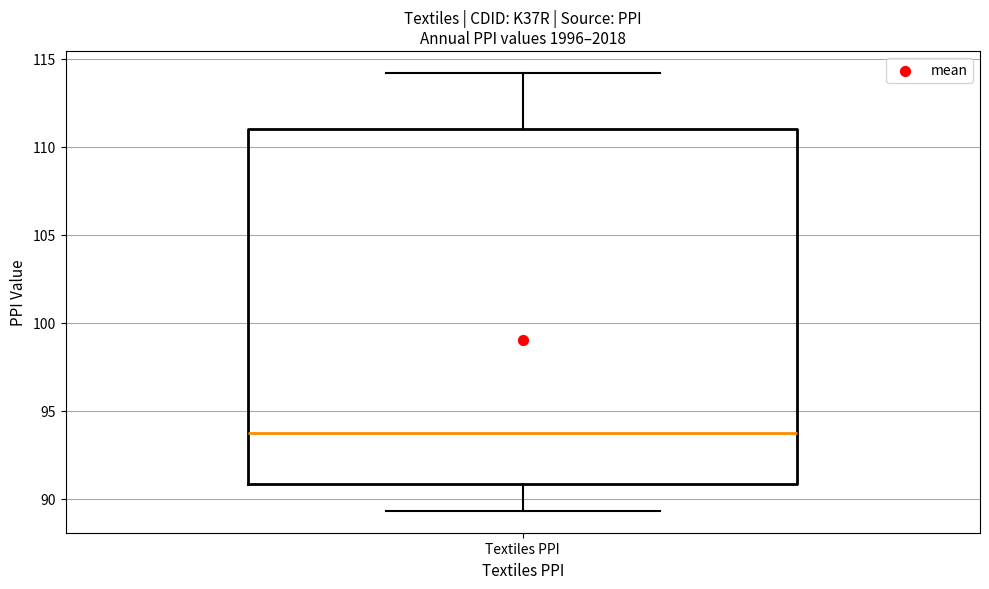

Where does the lower whisker of the box for Textiles PPI end on the y-axis? The values are not printed on the chart, so give them approximately, as read against the axis.

89.5